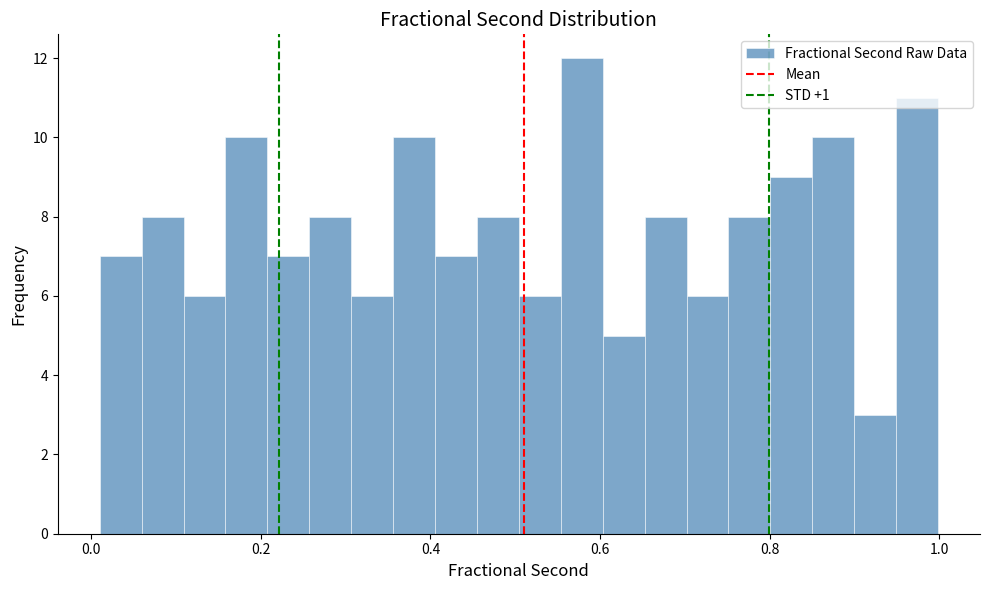

Read against the x-axis, roughly where is the centre of the tallest bar?

0.58